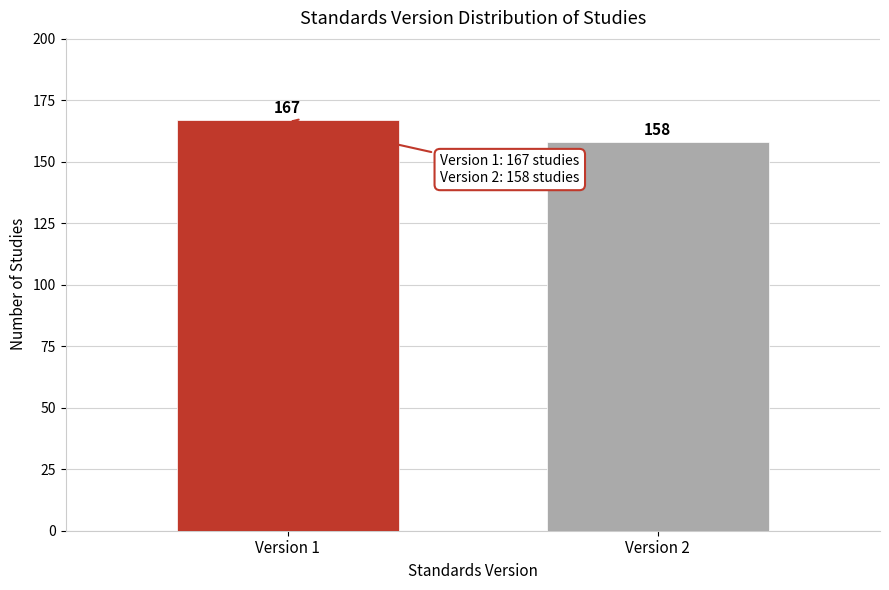

Reading right to left, list all the values displayed in this chart.

158	167